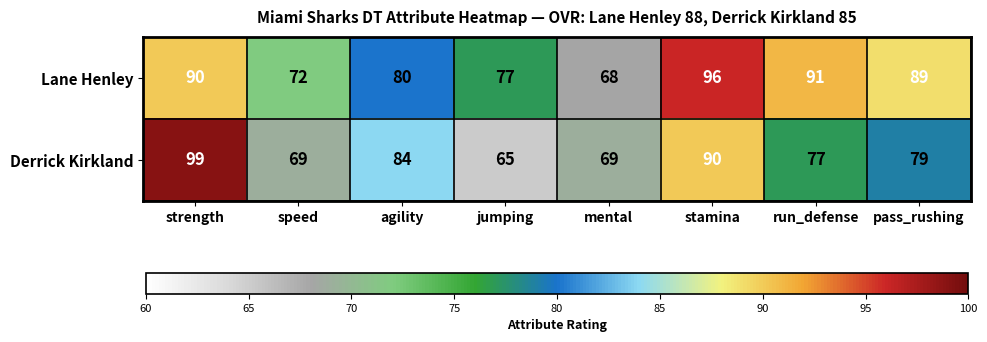

Reading left to right, list all the values displayed in this chart.

Lane Henley: strength=90	speed=72	agility=80	jumping=77	mental=68	stamina=96	run_defense=91	pass_rushing=89
Derrick Kirkland: strength=99	speed=69	agility=84	jumping=65	mental=69	stamina=90	run_defense=77	pass_rushing=79